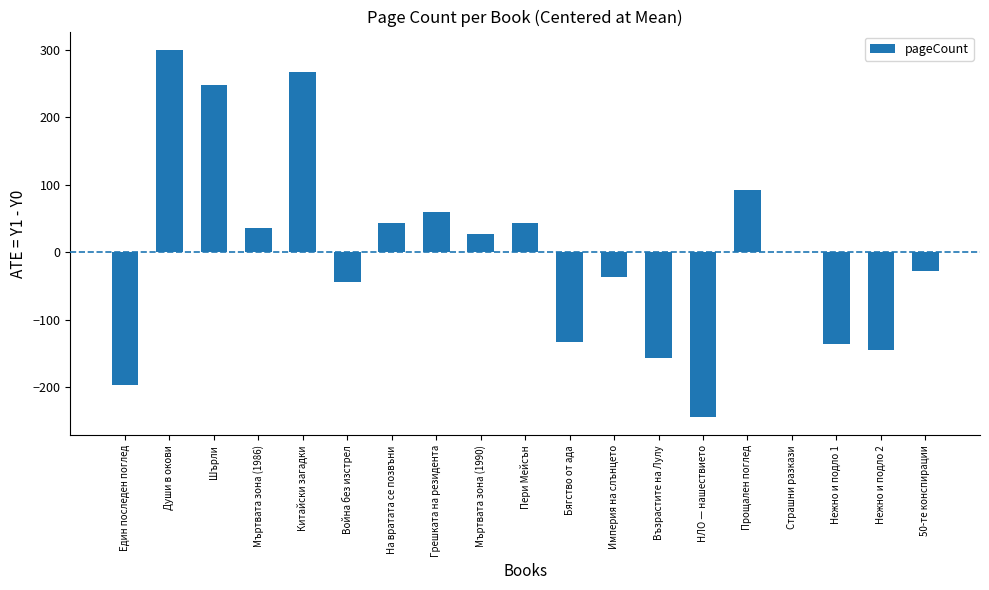

Reading left to right, what are all the values shown in this chart?

Един последен поглед=-196.2	Души в окови=299.8	Шърли=247.8	Мъртвата зона (1986)=35.8	Китайски загадки=267.8	Война без изстрел=-44.2	На вратата се позвъни=43.8	Грешката на резидента=59.8	Мъртвата зона (1990)=27.8	Пери Мейсън=43.8	Бягство от ада=-132.2	Империя на слънцето=-36.2	Възрастите на Лулу=-156.2	НЛО — нашествието=-244.2	Прощален поглед=91.8	Страшни разкази=0.0	Нежно и подло 1=-136.2	Нежно и подло 2=-144.2	50-те конспирации=-28.2